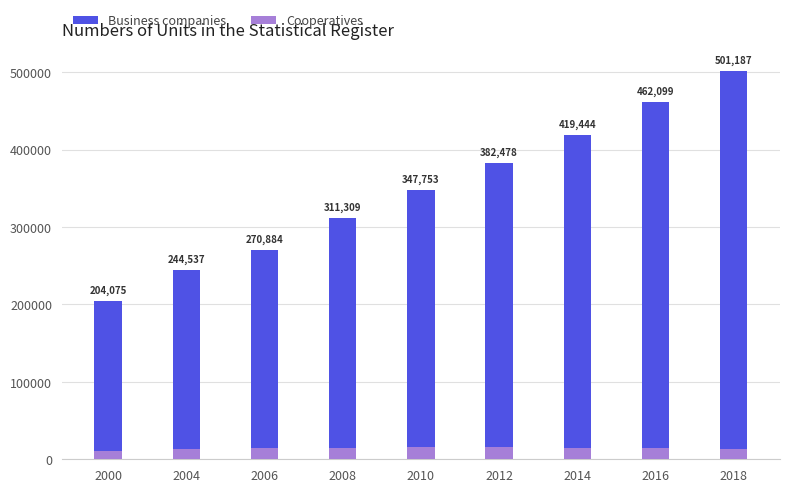

What is the value of the Cooperatives bar at the 5th from the left?

15690